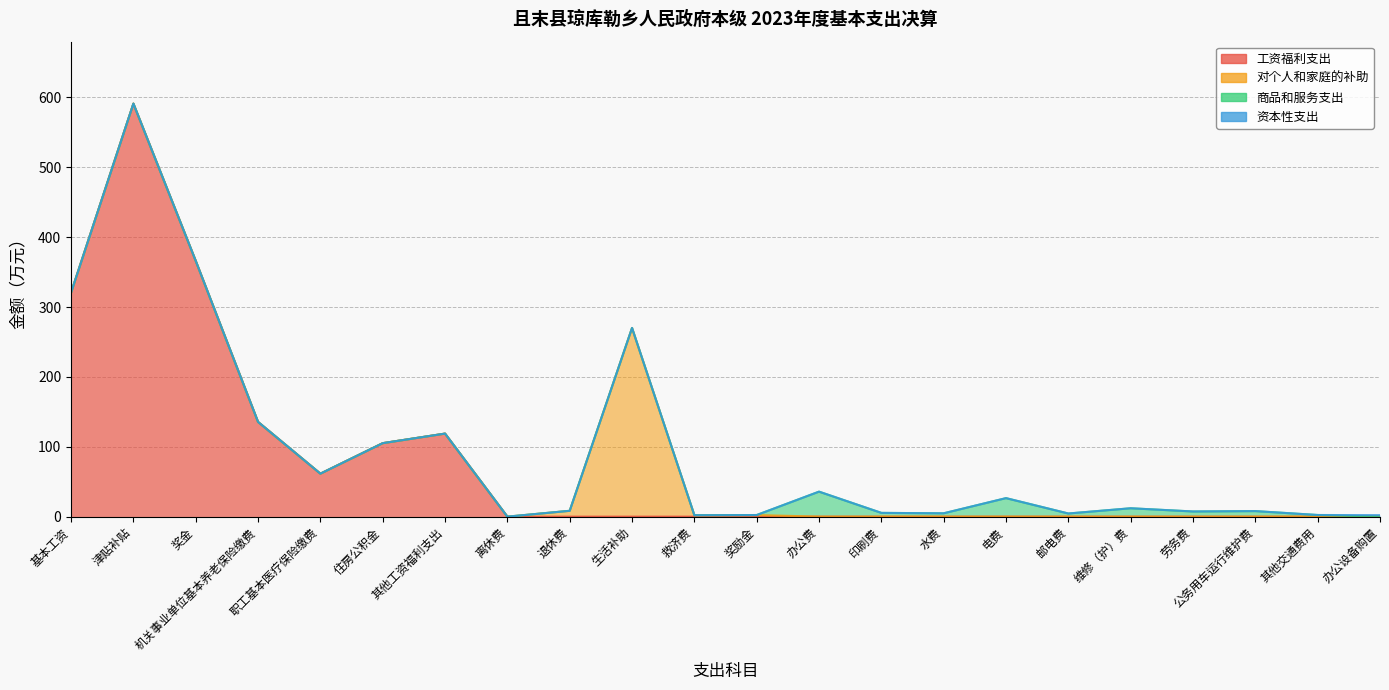

Which category has the lowest value in the 商品和服务支出 series?

基本工资